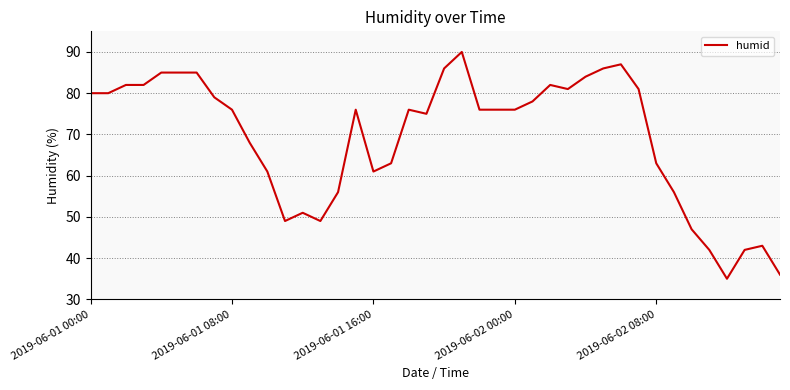

Reading left to right, extract all data points from this chart.

80	80	82	82	85	85	85	79	76	68	61	49	51	49	56	76	61	63	76	75	86	90	76	76	76	78	82	81	84	86	87	81	63	56	47	42	35	42	43	36